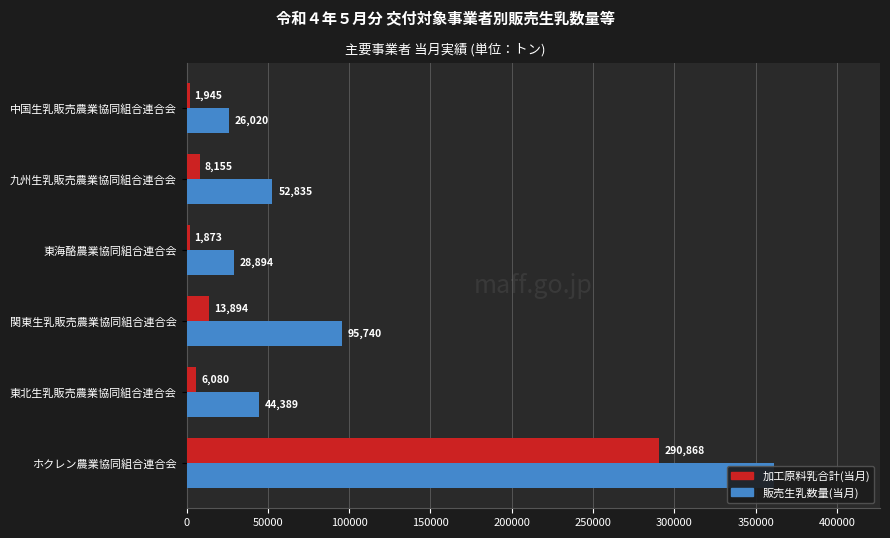

At how many categories does at least one series exceed 311232?

1